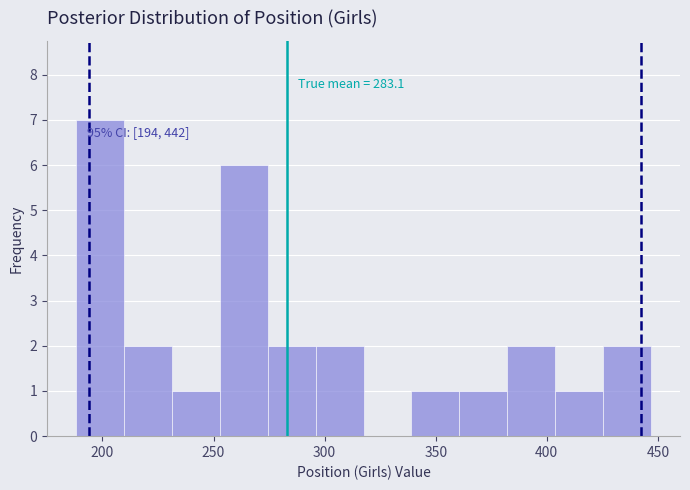

Over which range of the x-axis is the bar tallest?

190 to 210